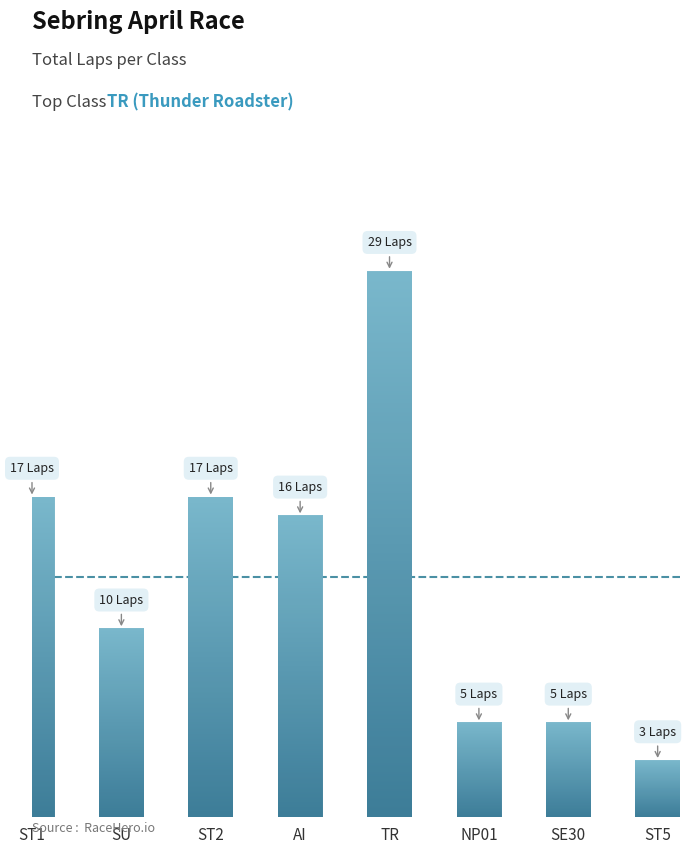

Where does the data first go above 16?

ST1